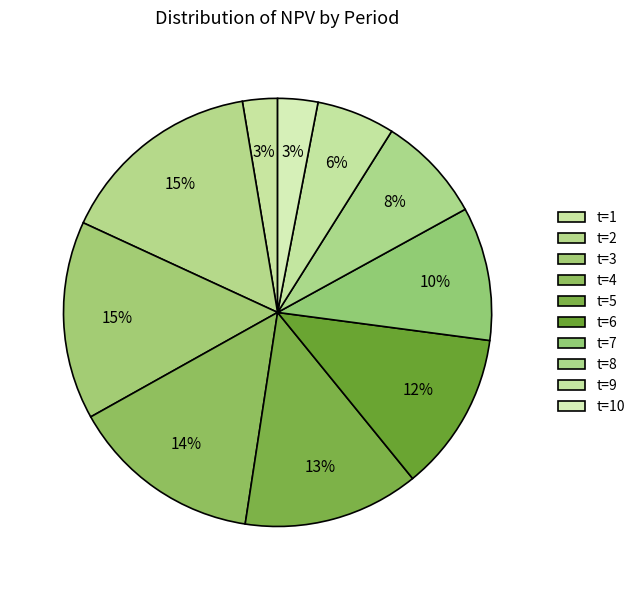

True or false: t=9 accounts for 6% of the total.

True